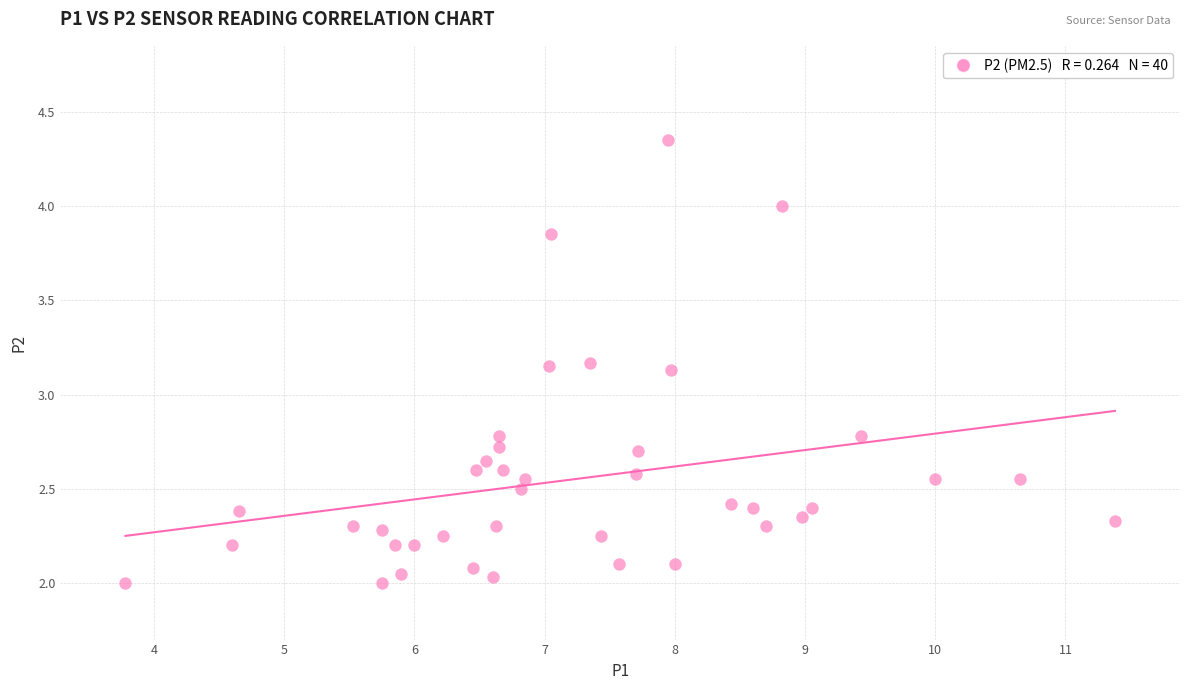

What is the range of X values (max minus min)?

7.6